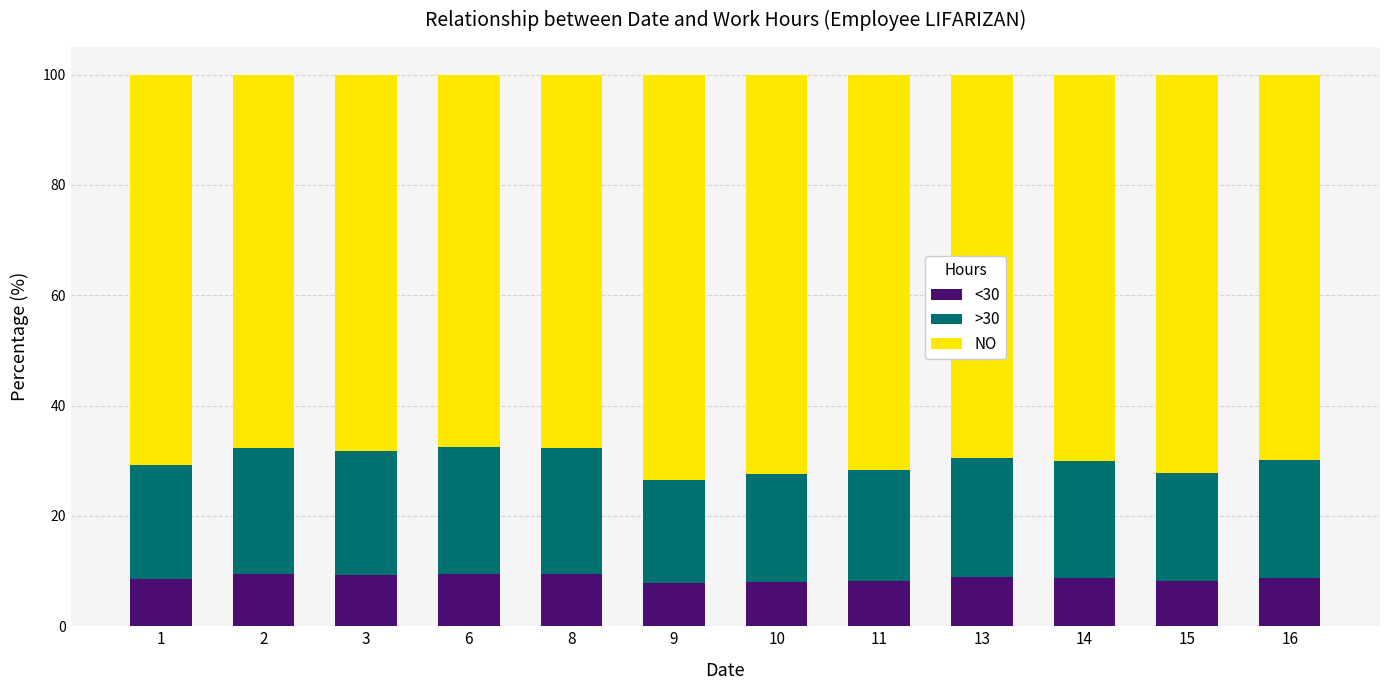

What is the total value across all series at 11?

100.0